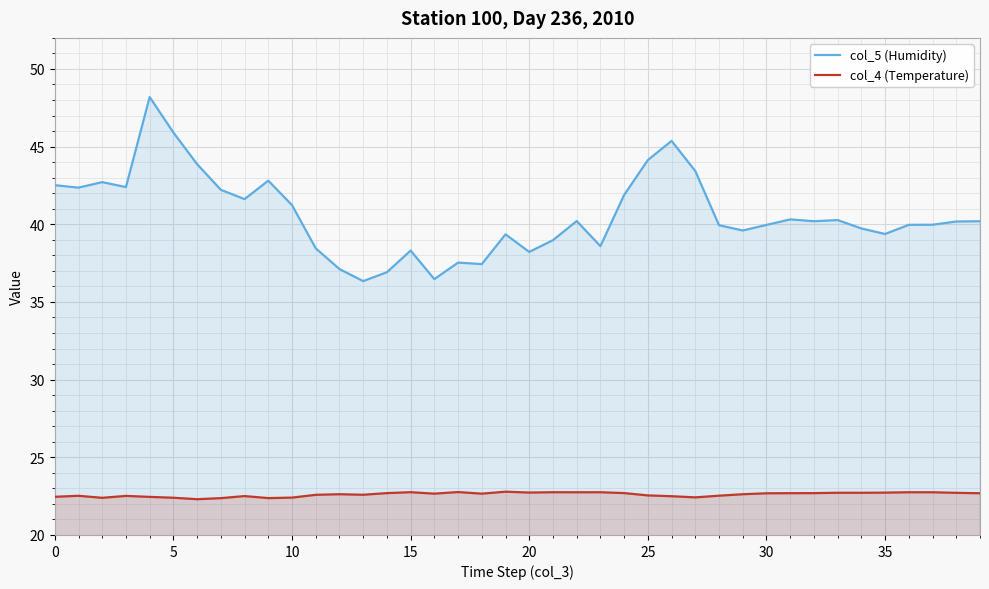

The col_4 (Temperature) series shows 22.7 at 14. True or false?

True